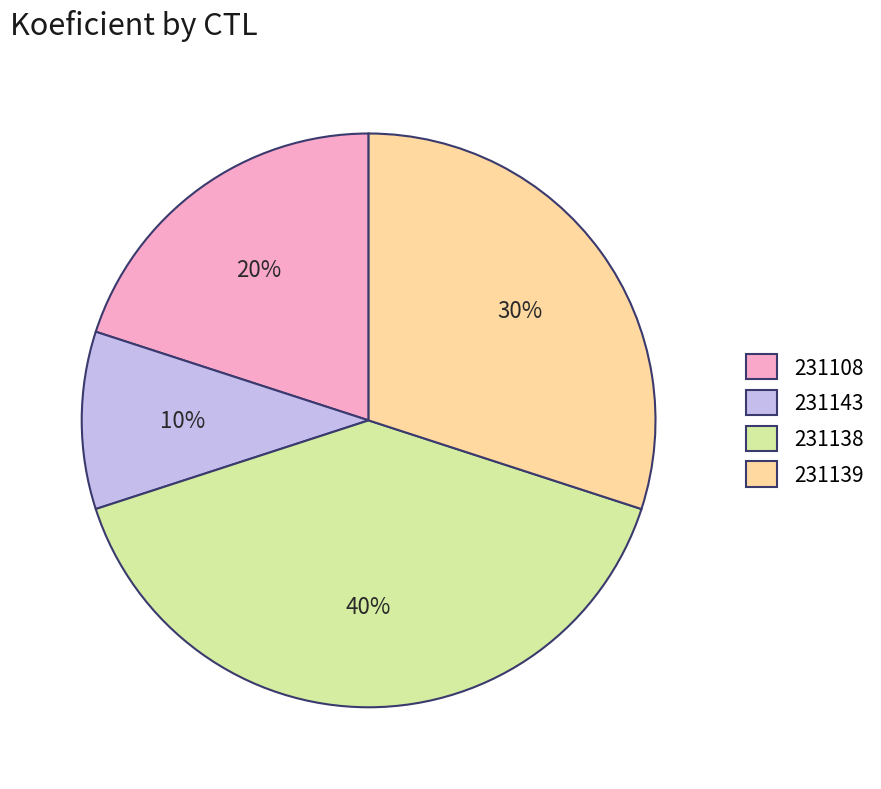

Is it true that 231139 is 17% of the pie?

False